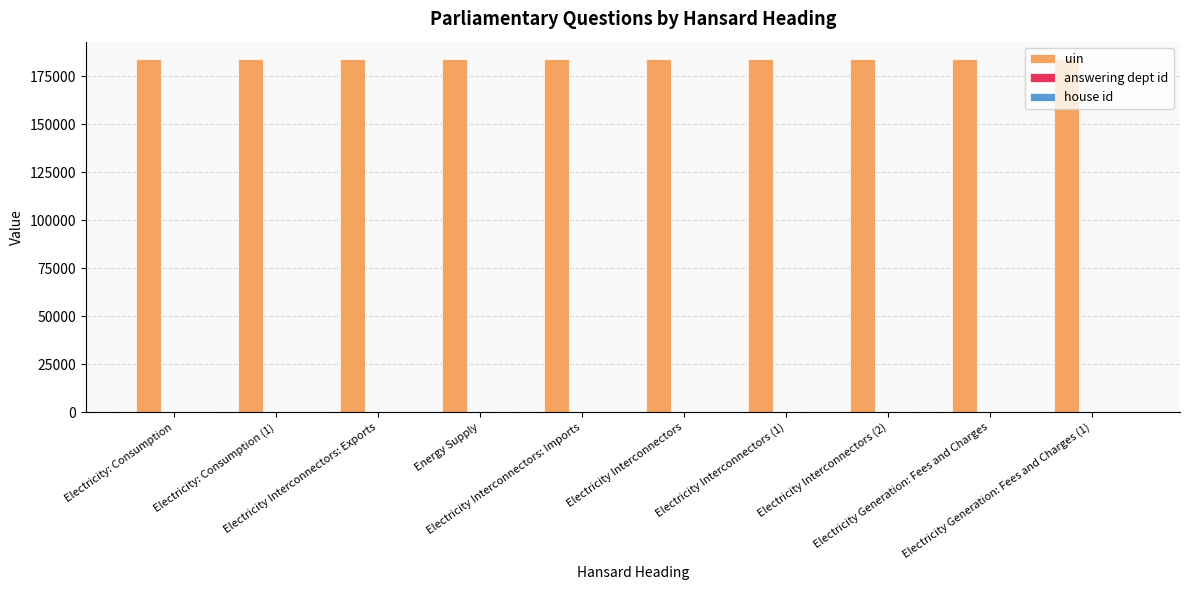

What is the greatest value displayed?

183844